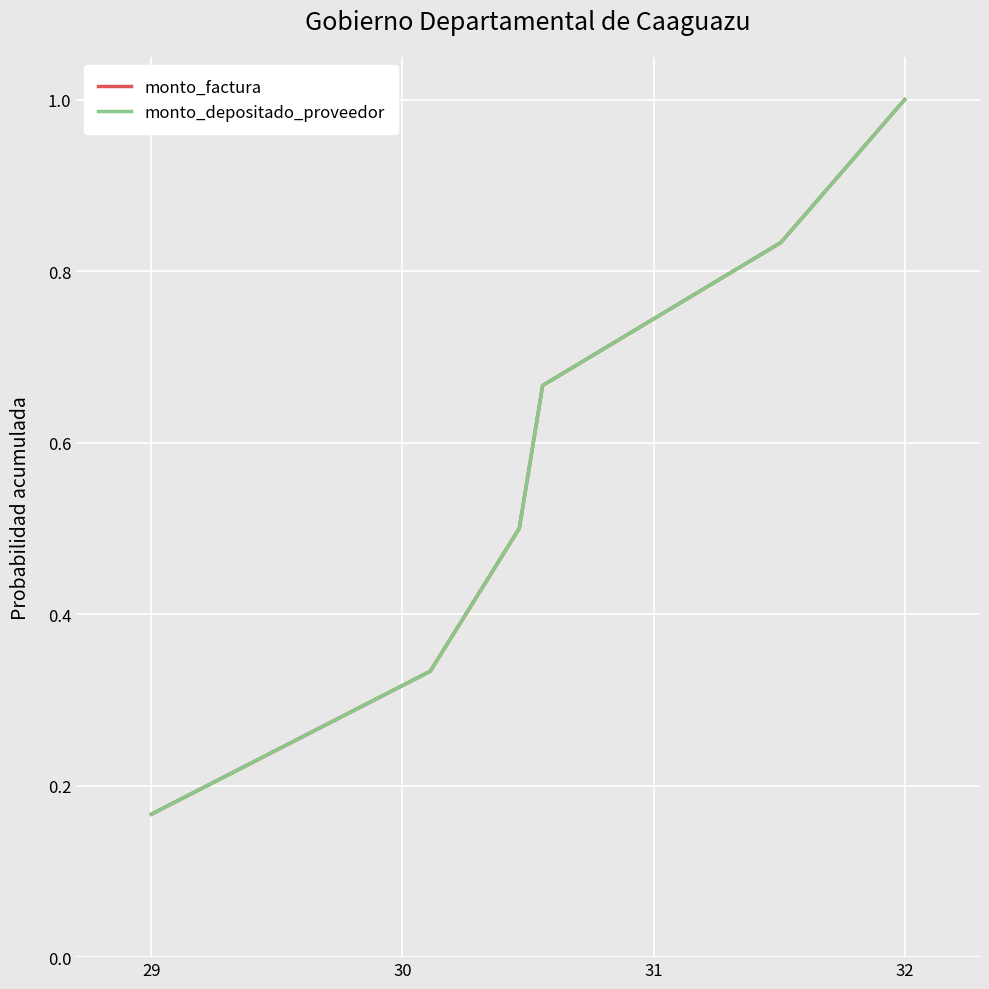

What is the highest value of the monto_depositado_proveedor series?

1.0